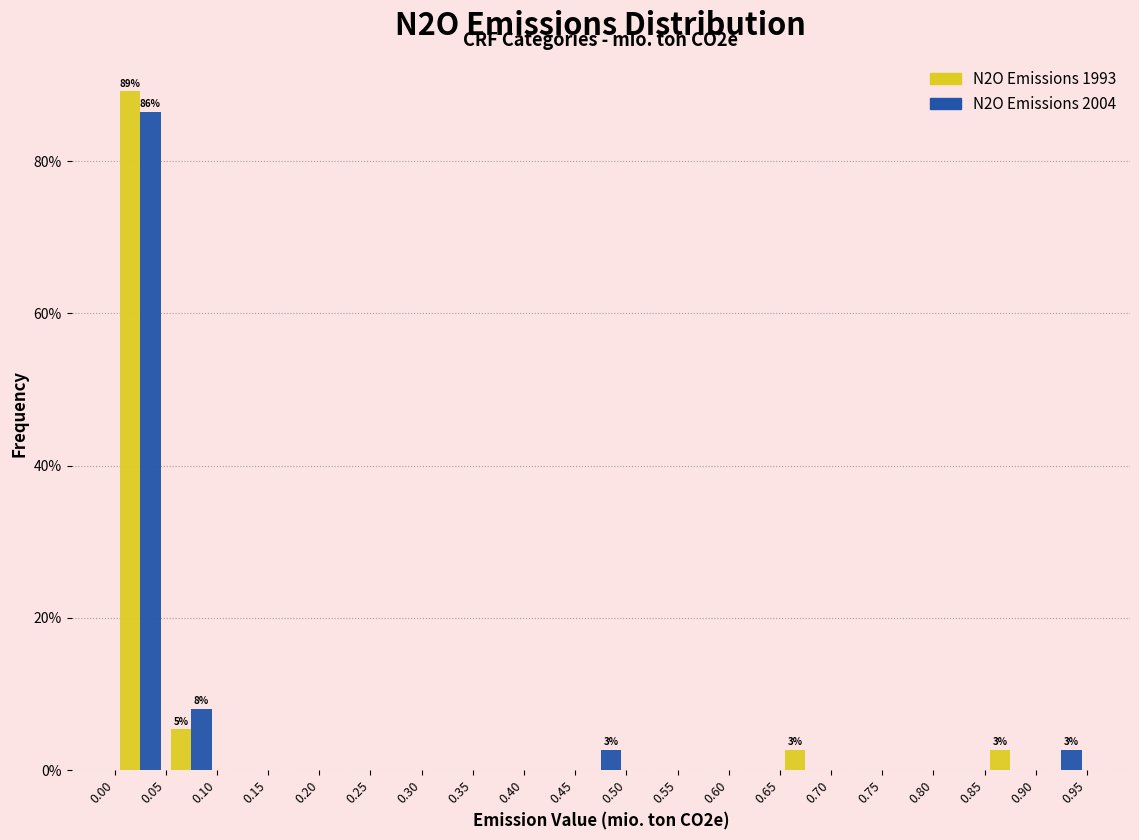

In the N2O Emissions 1993 series, which range on the x-axis has the tallest bar?

0.00 to 0.05